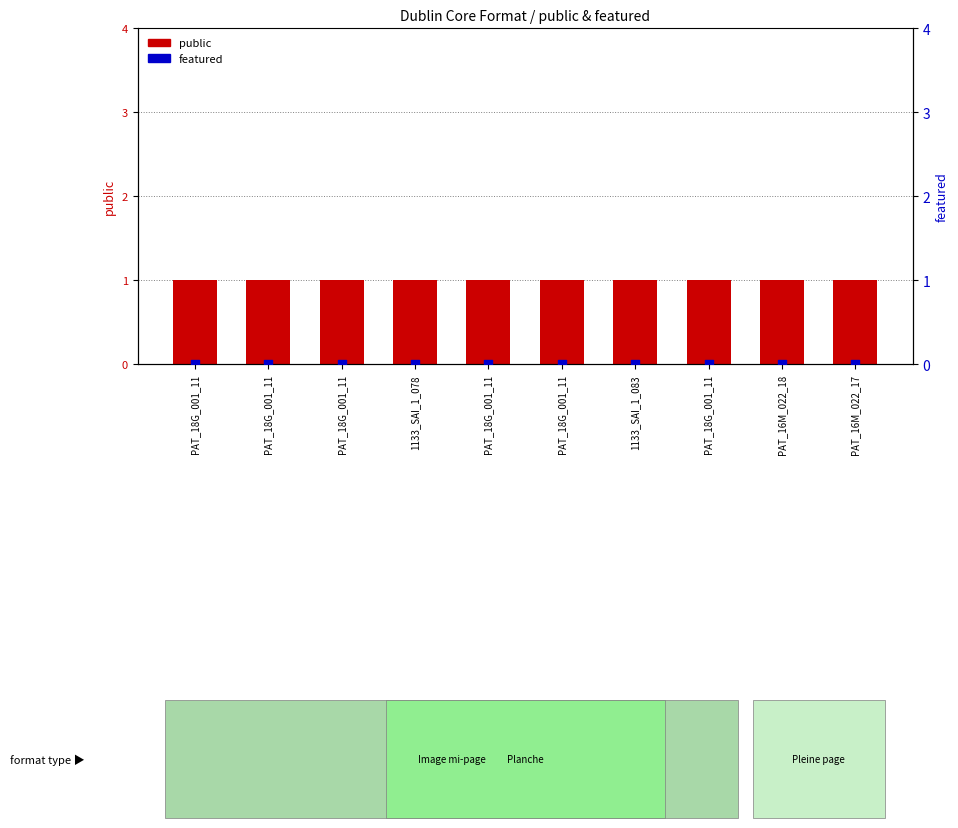

Is the value of public at PAT_18G_001_11 greater than the value of featured at PAT_18G_001_11?

Yes